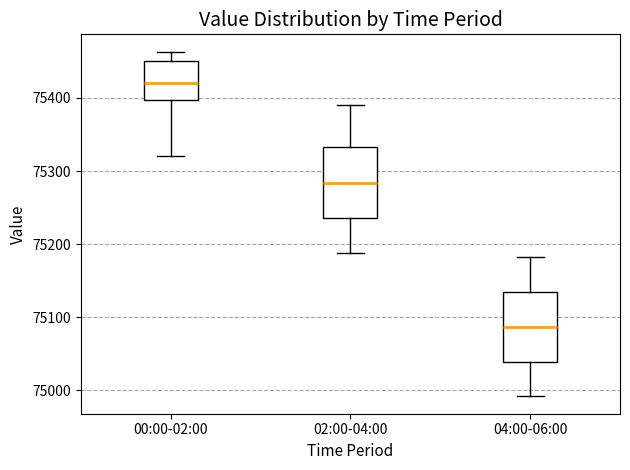

Reading left to right, read every box against the y-axis: the position of its median line, the range the box covers, and the ends of its whiskers. The values are not printed on the chart, so give them approximately, as read against the axis.

00:00-02:00: median 75420, box 75400 to 75450, whiskers 75320 to 75460
02:00-04:00: median 75280, box 75240 to 75330, whiskers 75190 to 75390
04:00-06:00: median 75090, box 75040 to 75140, whiskers 74990 to 75180